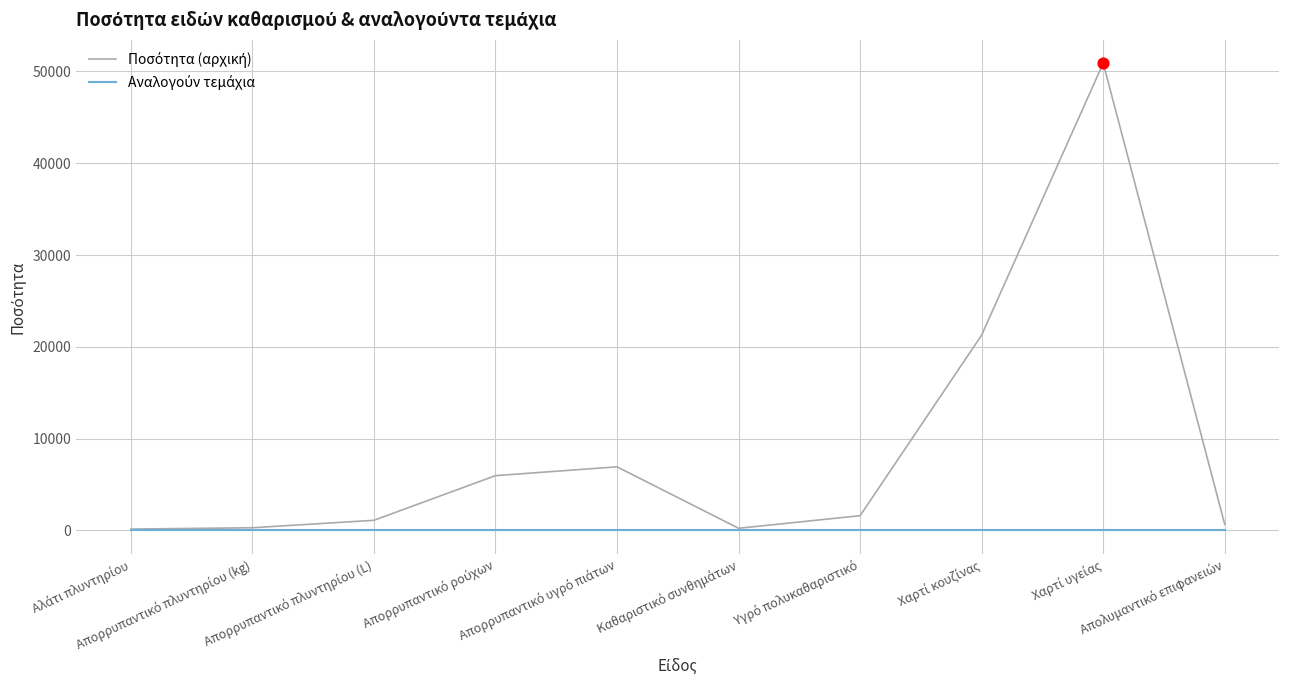

What is the greatest value displayed?

50894